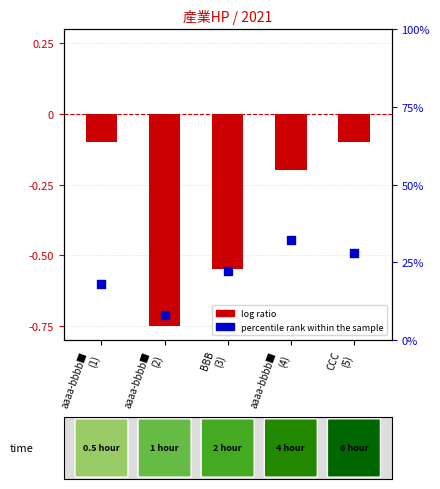

What are all the series names shown in the legend?

log ratio, percentile rank within the sample